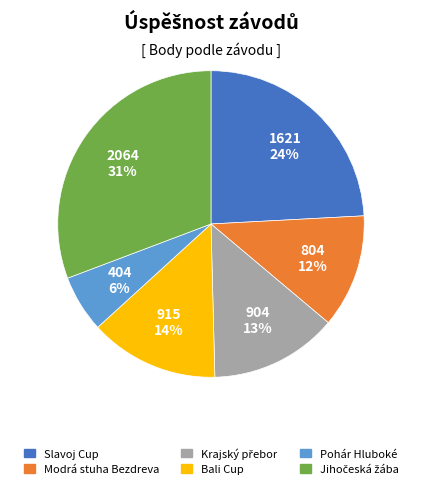

True or false: Pohár Hluboké accounts for 16% of the total.

False